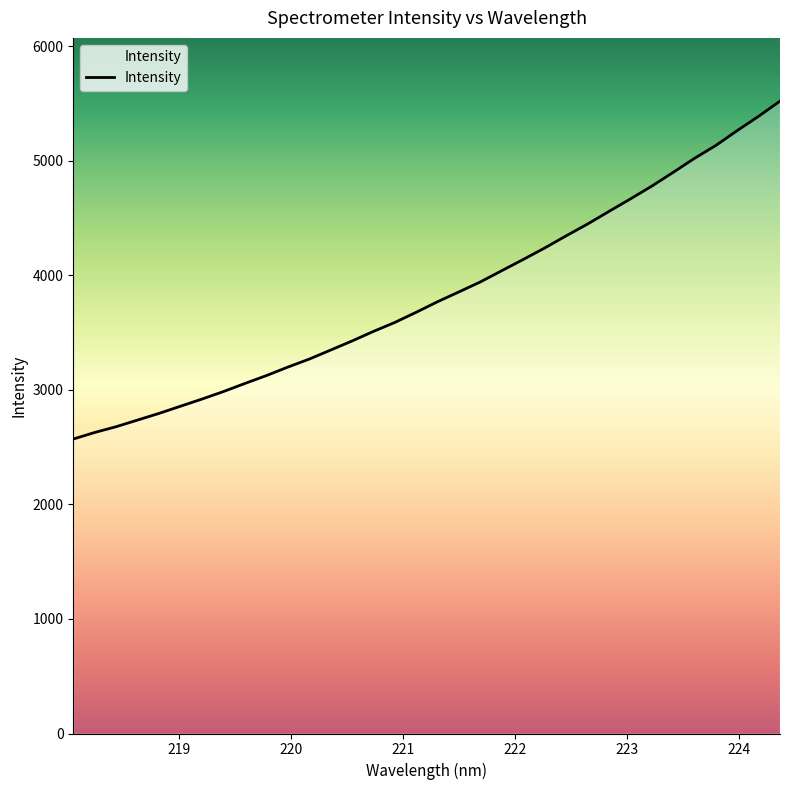

What is the difference between the maximum and minimum values?

2950.9